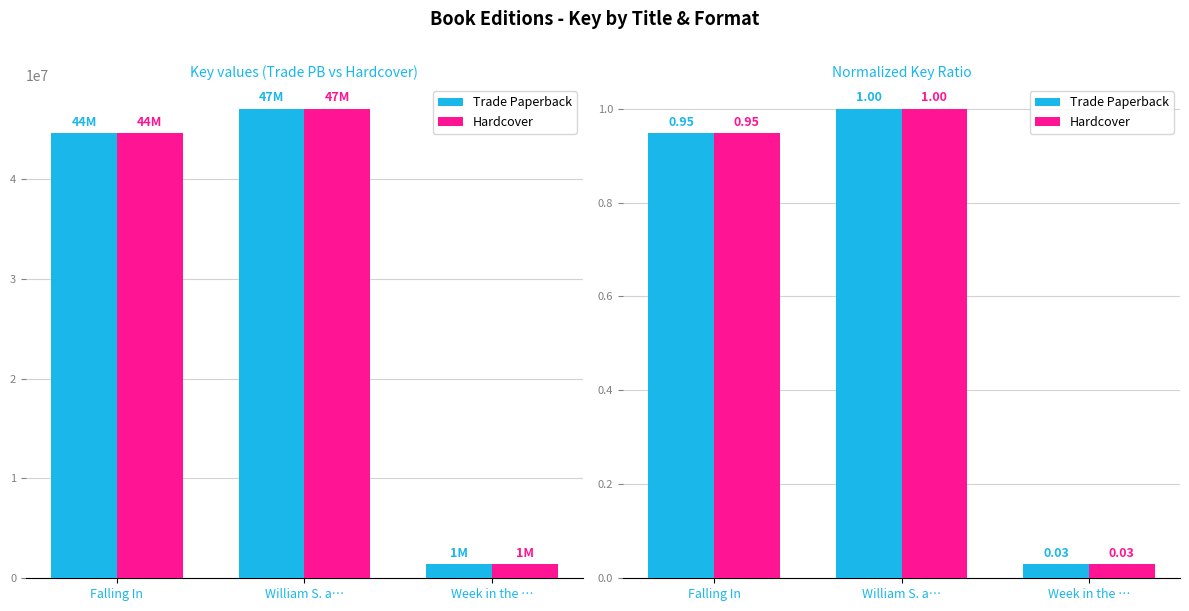

What position from the right is Week in the …?

1